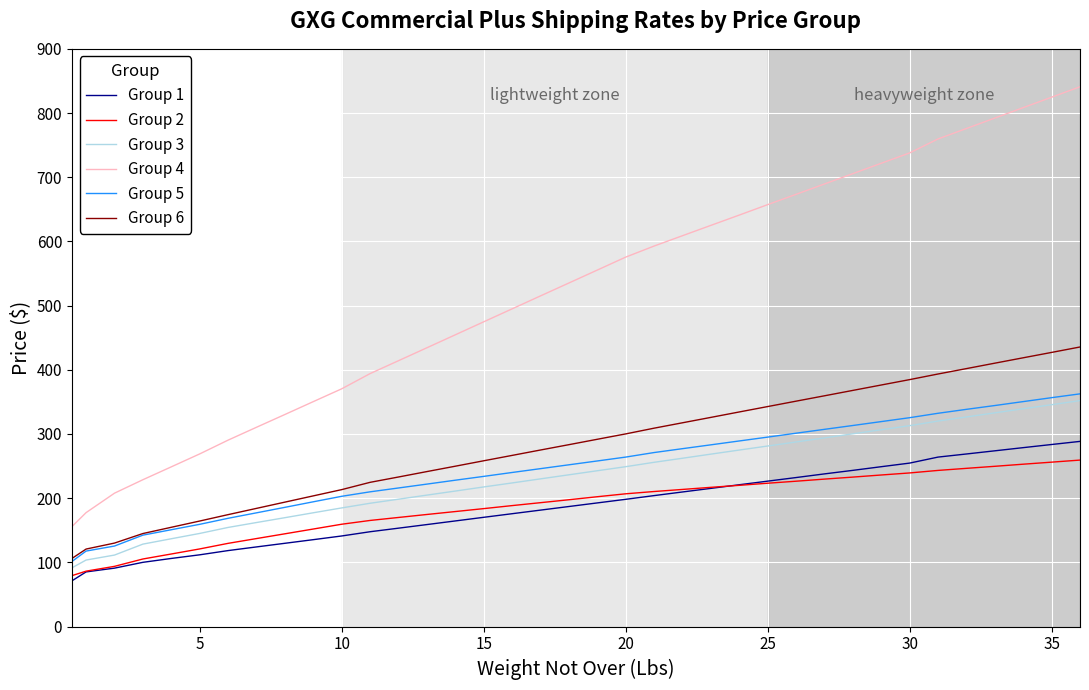

What is the highest value of the Group 2 series?

259.4